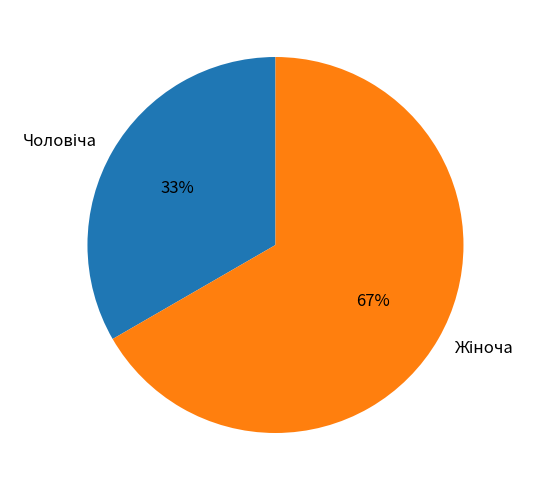

To the nearest percent, what is the average slice percentage?

50%